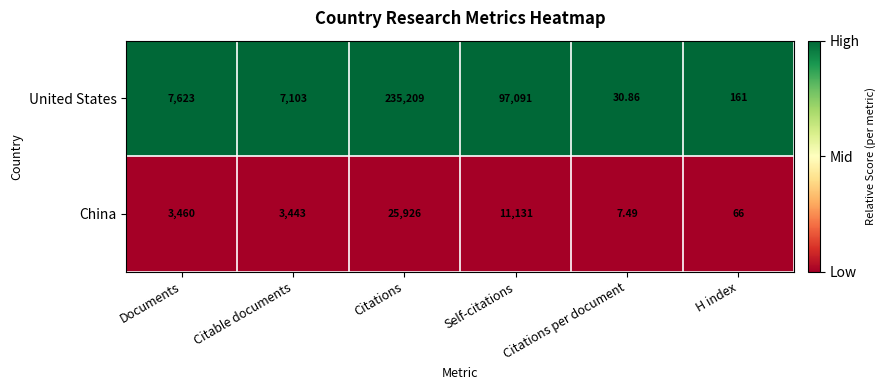

At which category does the chart reach its peak across all series?

Citations